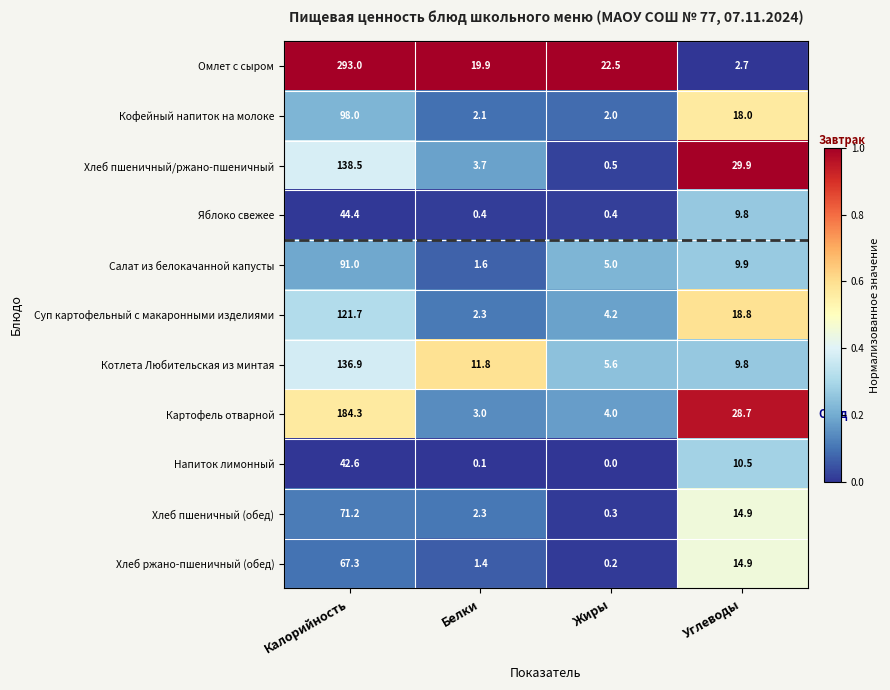

The value of Котлета Любительская из минтая at Калорийность is 136.9. True or false?

True